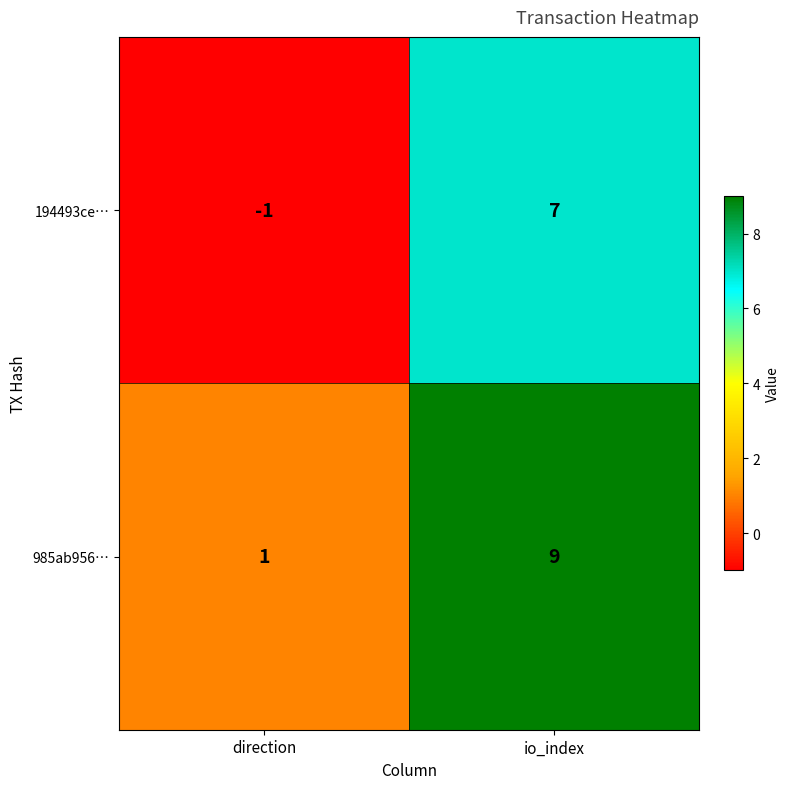

At which category is the sum across all series the highest?

io_index